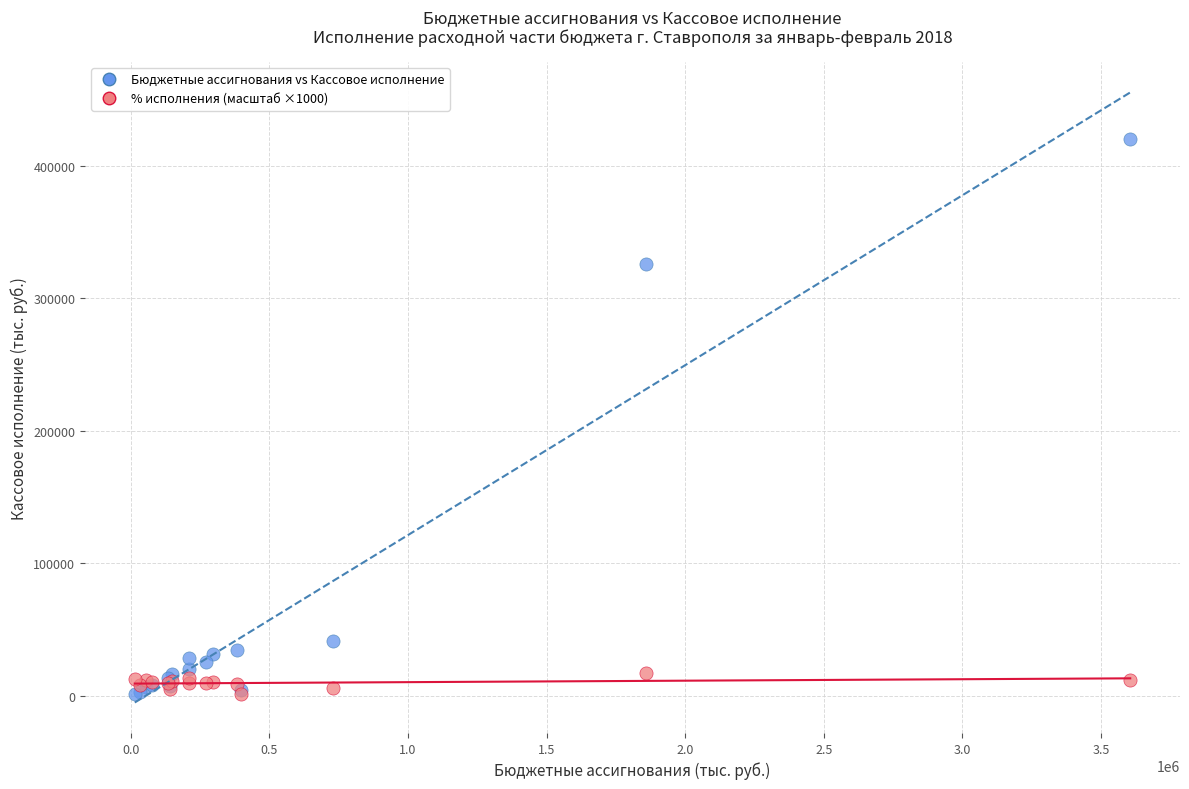

Across all series, what Y value is closest to 210738?

325447